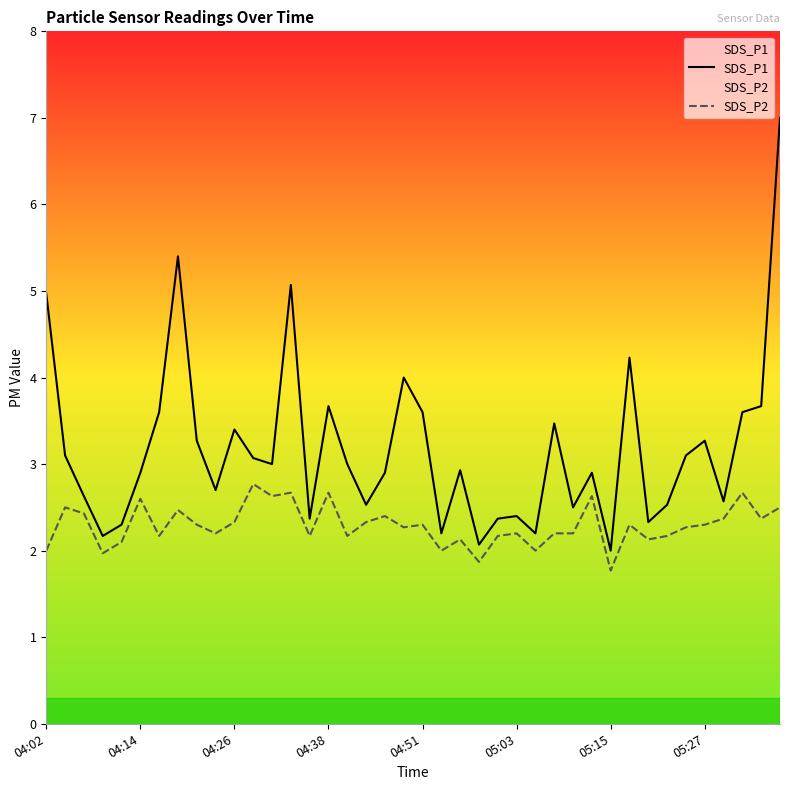

The SDS_P1 series shows 8.2 at 05:27. True or false?

False